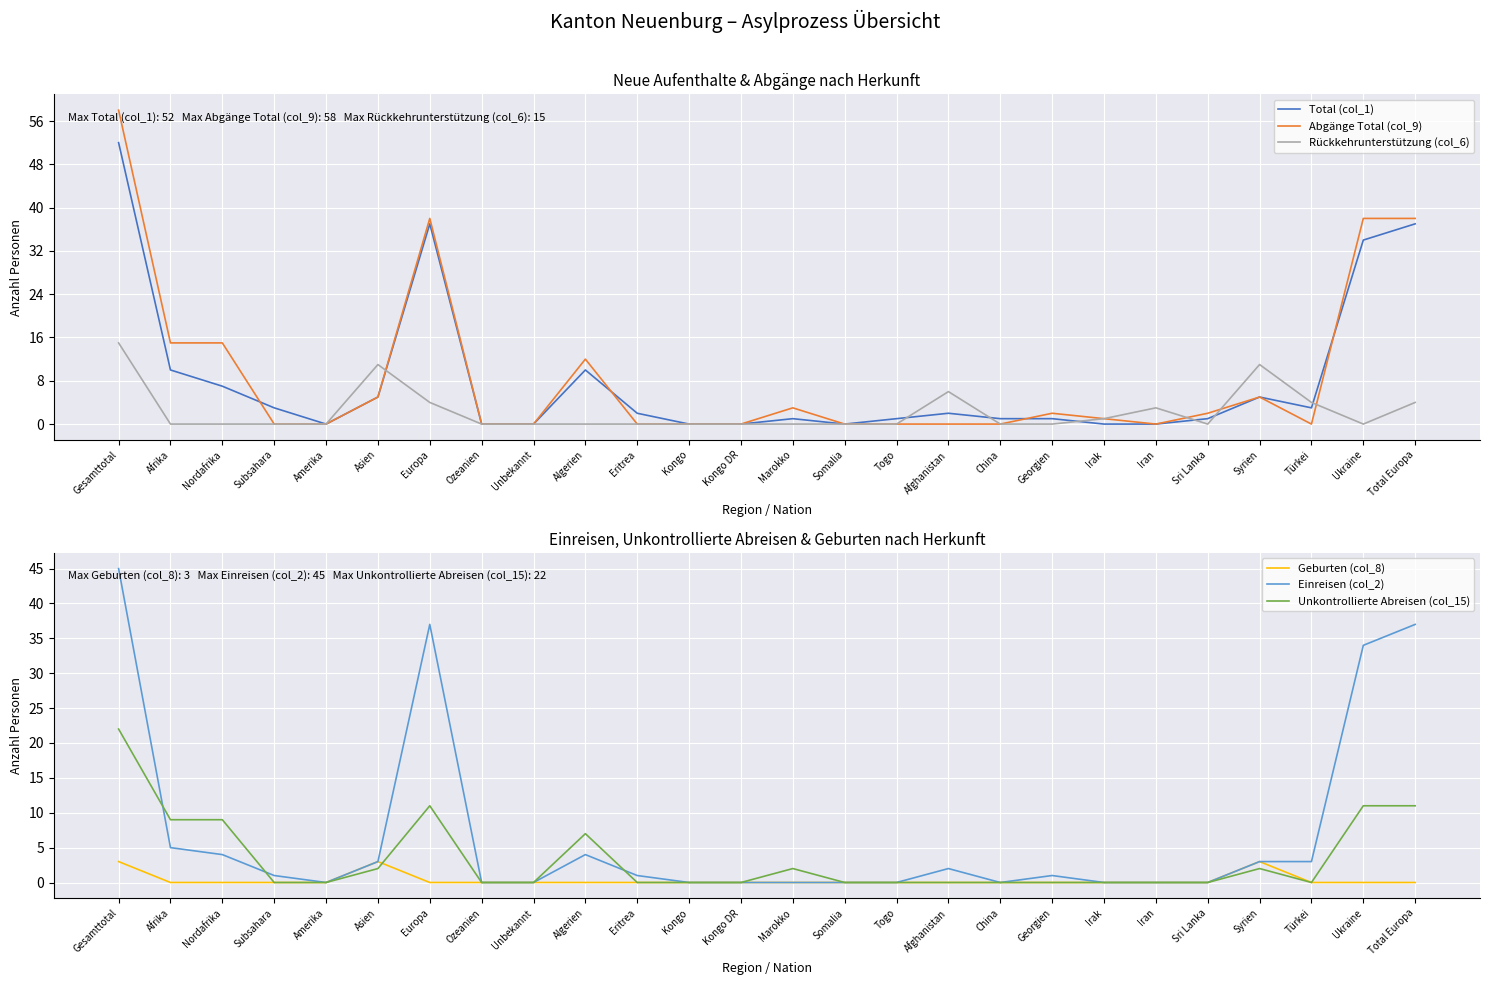

Which category has the highest value in the Unkontrollierte Abreisen (col_15) series?

Gesamttotal